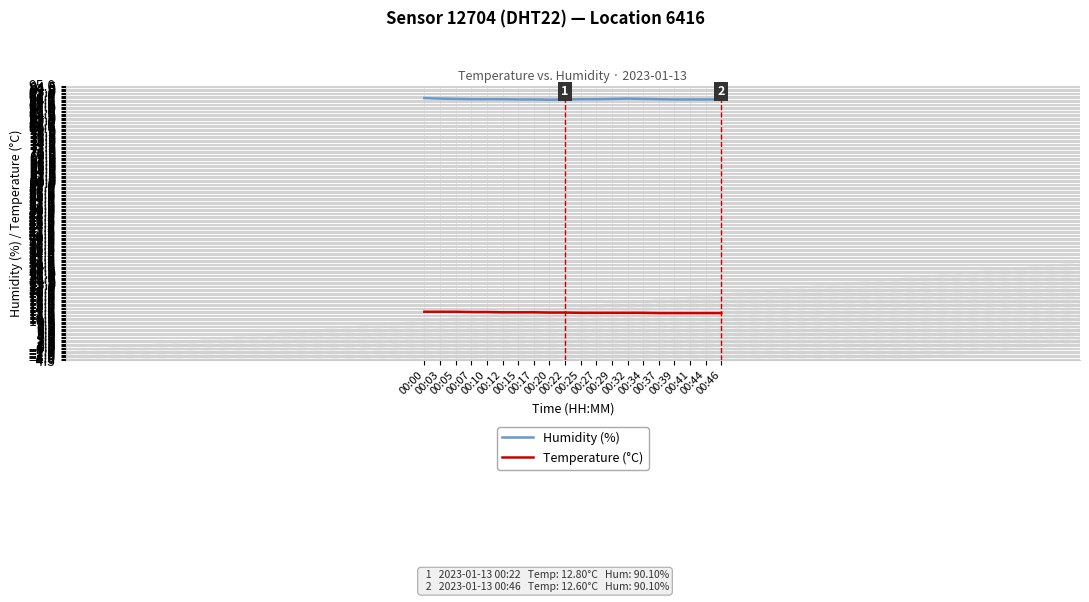

What is the difference between the maximum and minimum values in the Humidity (%) series?

0.6